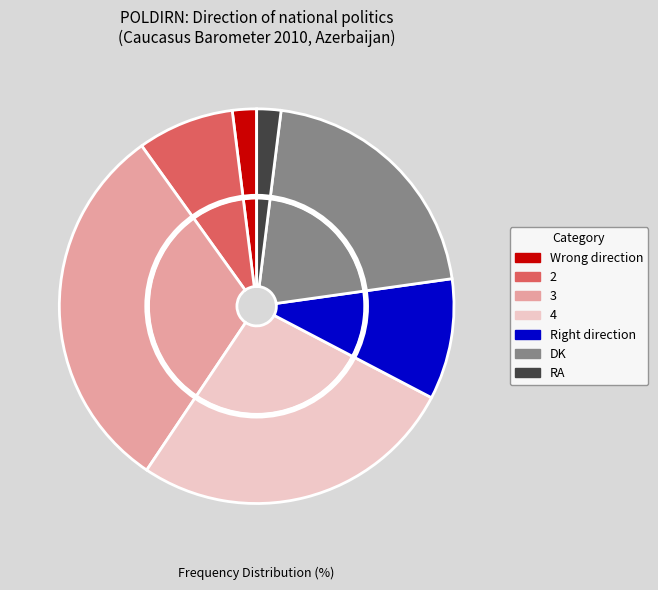

The 3 slice represents 38% of the pie. True or false?

False